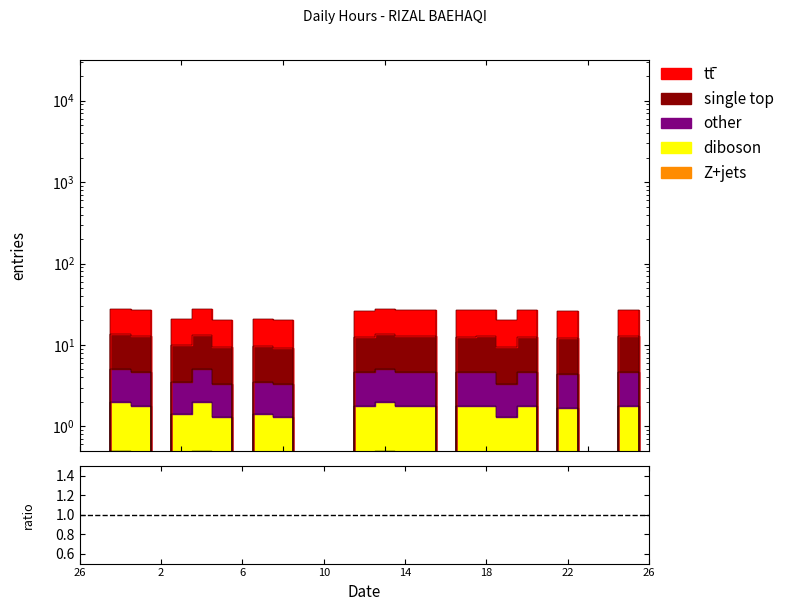

What is the spread (max minus min) of values at 22?

25.8